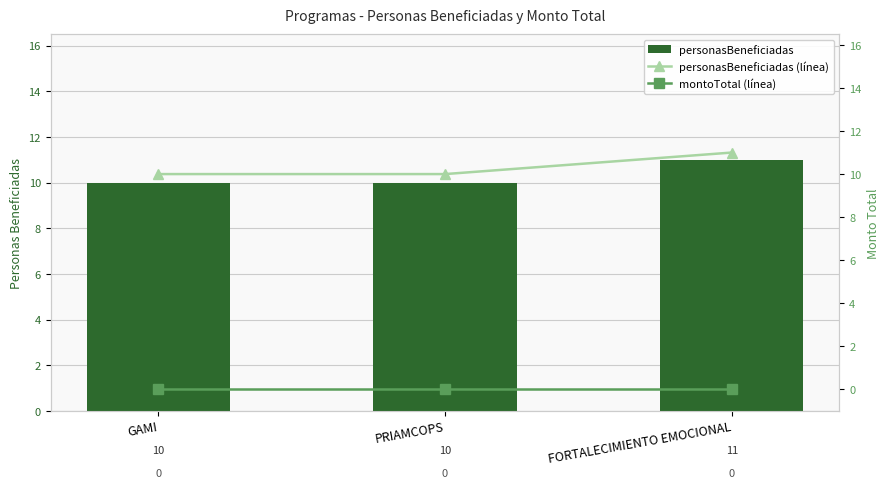

How many groups of bars are there?

3